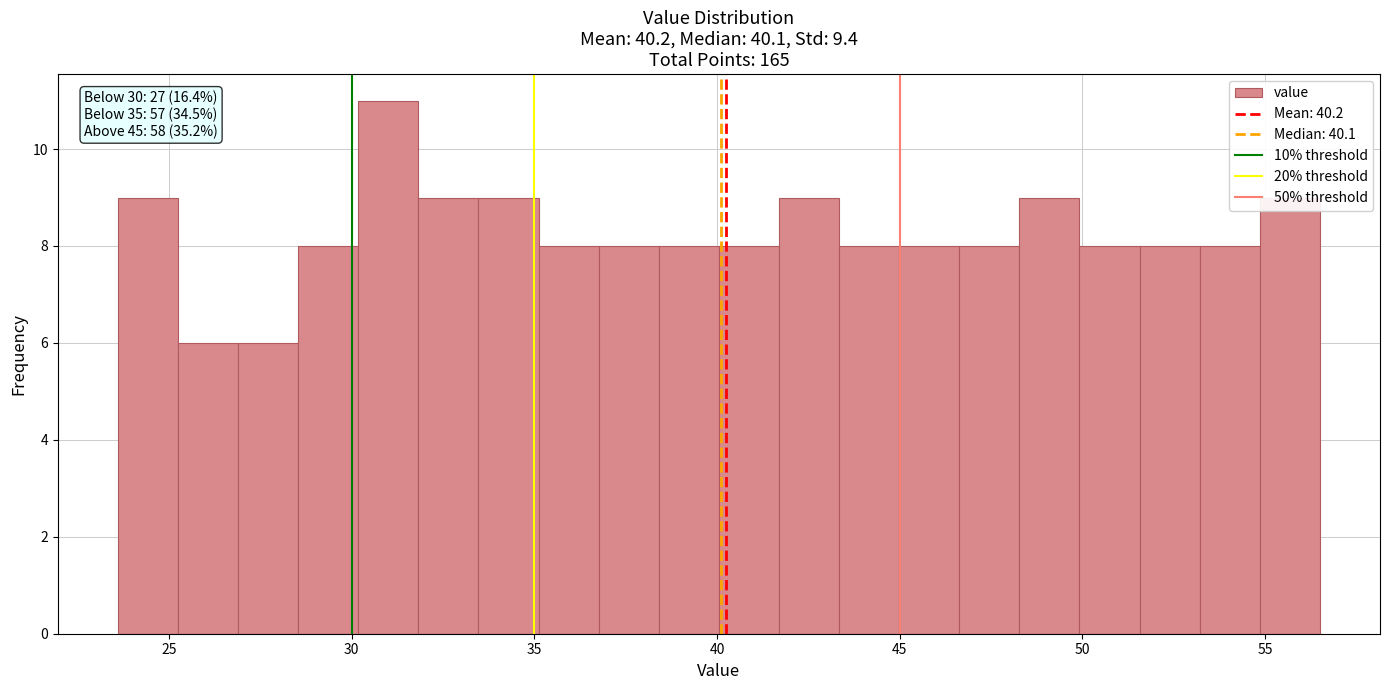

Read against the x-axis, roughly where is the centre of the tallest bar?

31.0